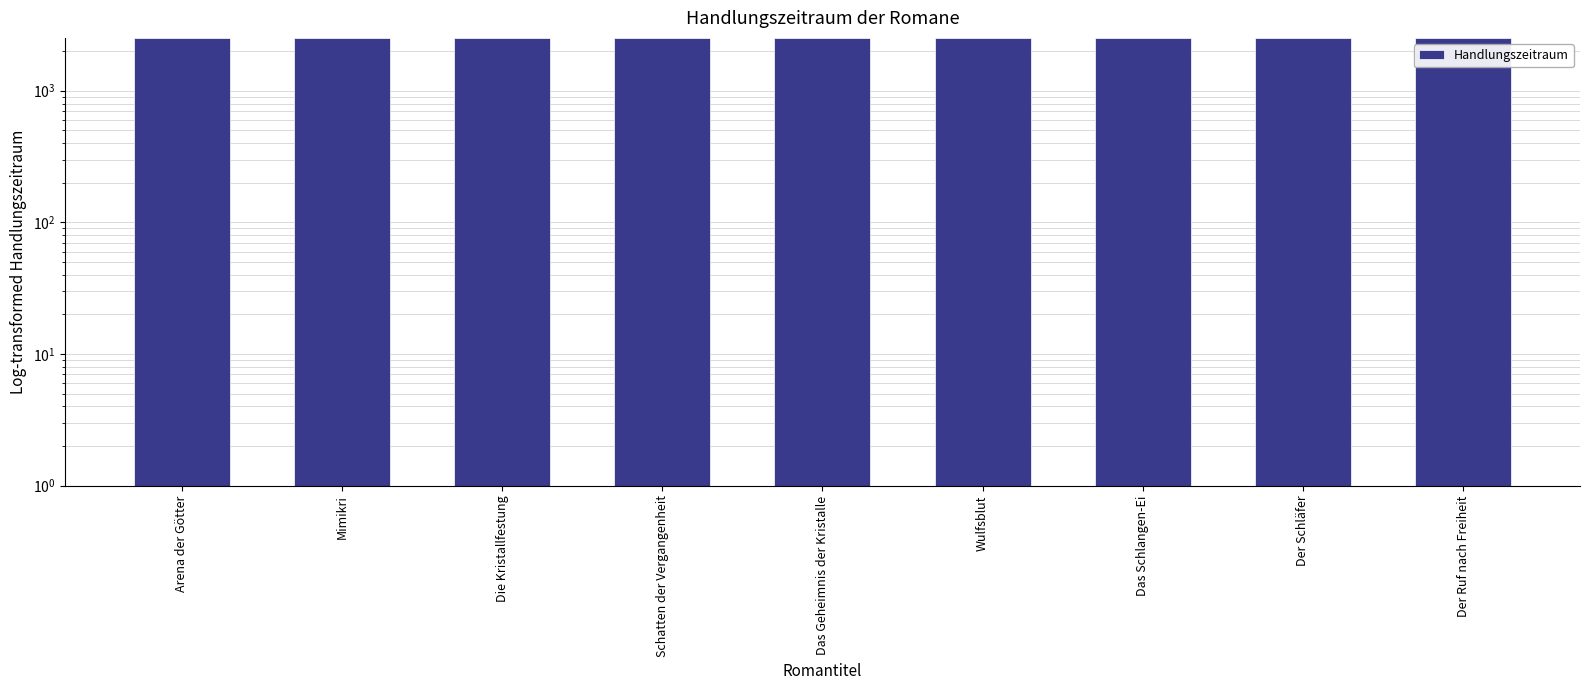

Read the value at Das Geheimnis der Kristalle.

2519